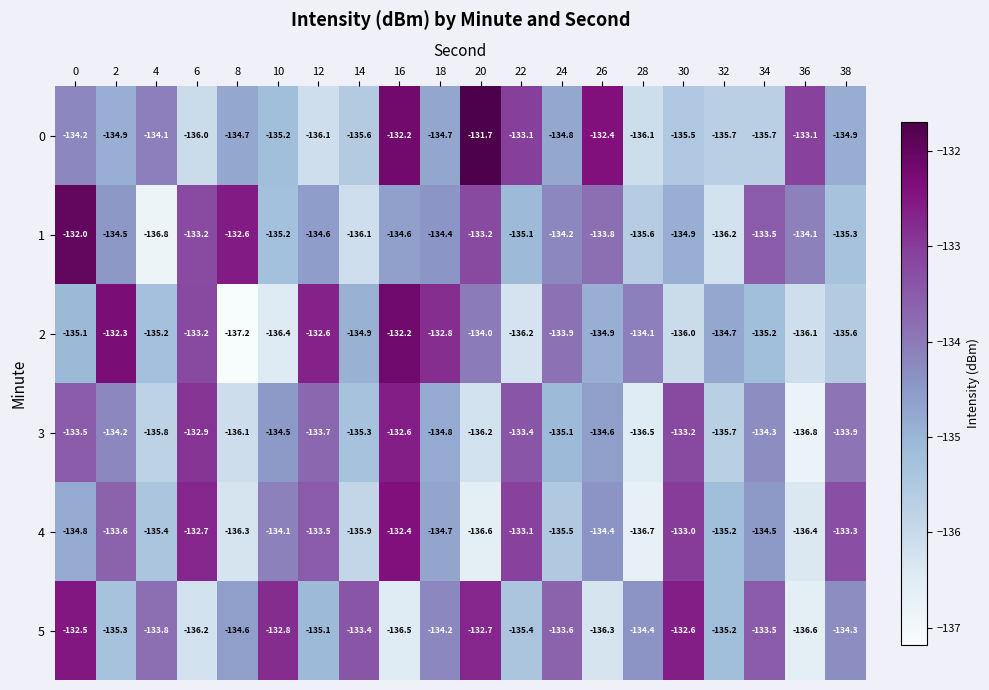

At which label is 3 closest to -134?

38